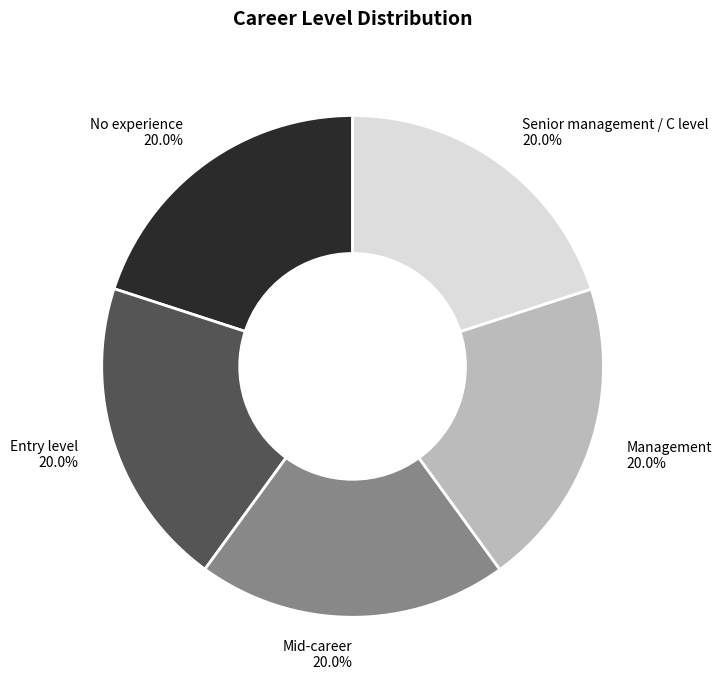

What percentage is the Mid-career slice, to the nearest percent?

20%